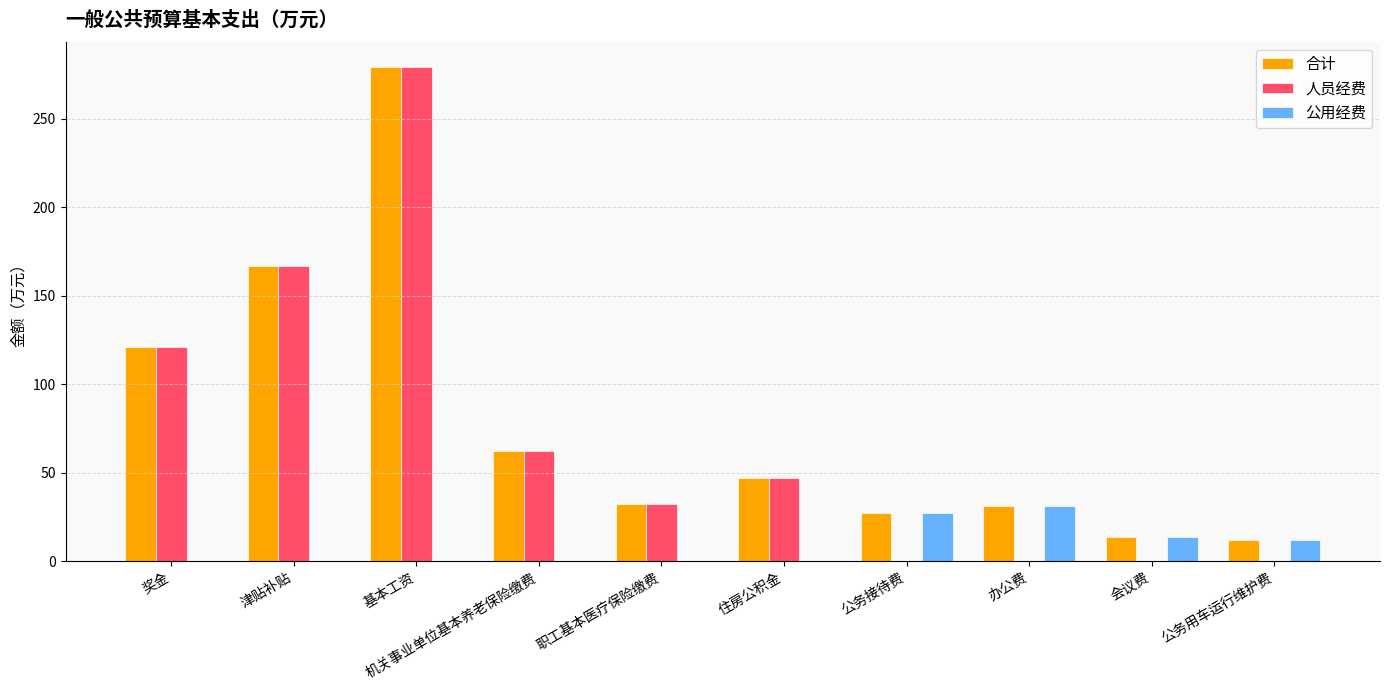

Reading left to right, extract all data points from this chart.

合计: 121.1	166.5	279.4	62.4	32.3	46.8	27.0	31.1	13.6	12.0
人员经费: 121.1	166.5	279.4	62.4	32.3	46.8	0.0	0.0	0.0	0.0
公用经费: 0.0	0.0	0.0	0.0	0.0	0.0	27.0	31.1	13.6	12.0